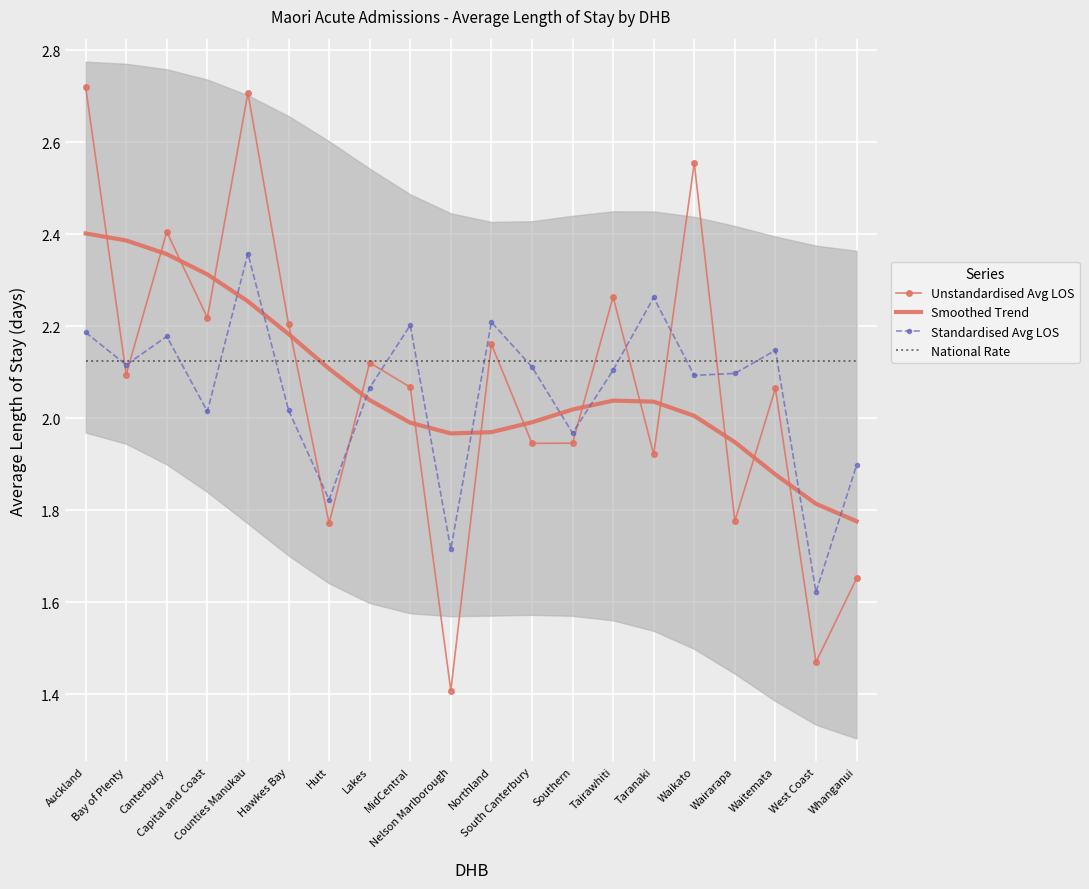

Is it true that Unstandardised Avg LOS equals 2.4 at Hutt?

False